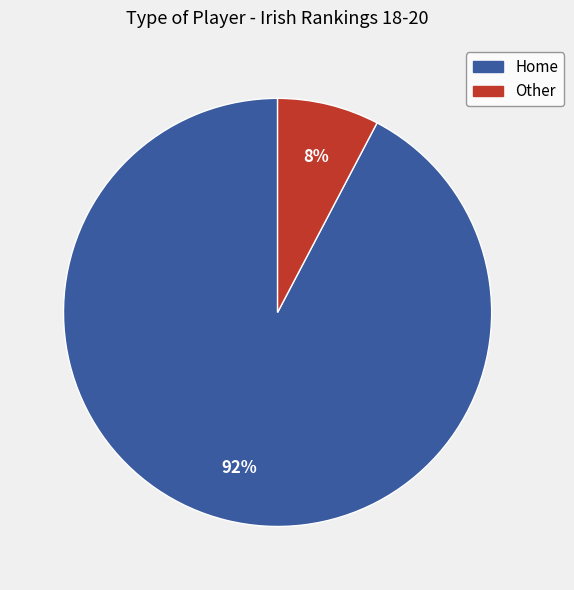

What is the largest slice in the pie chart?

Home